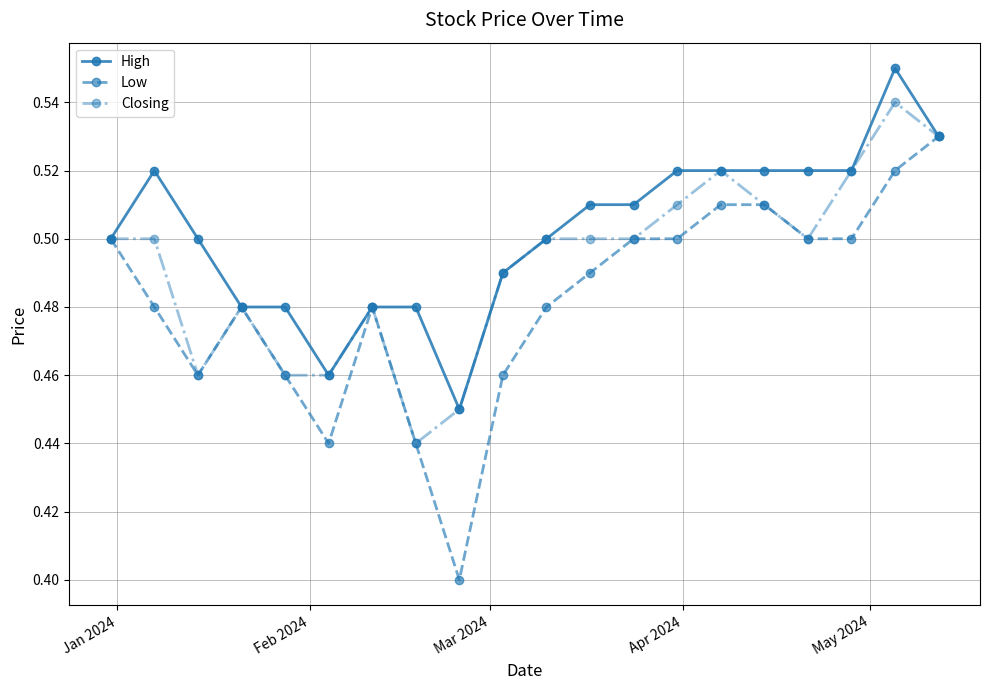

Rank the series by their average value, from lowest to highest.

Low, Closing, High